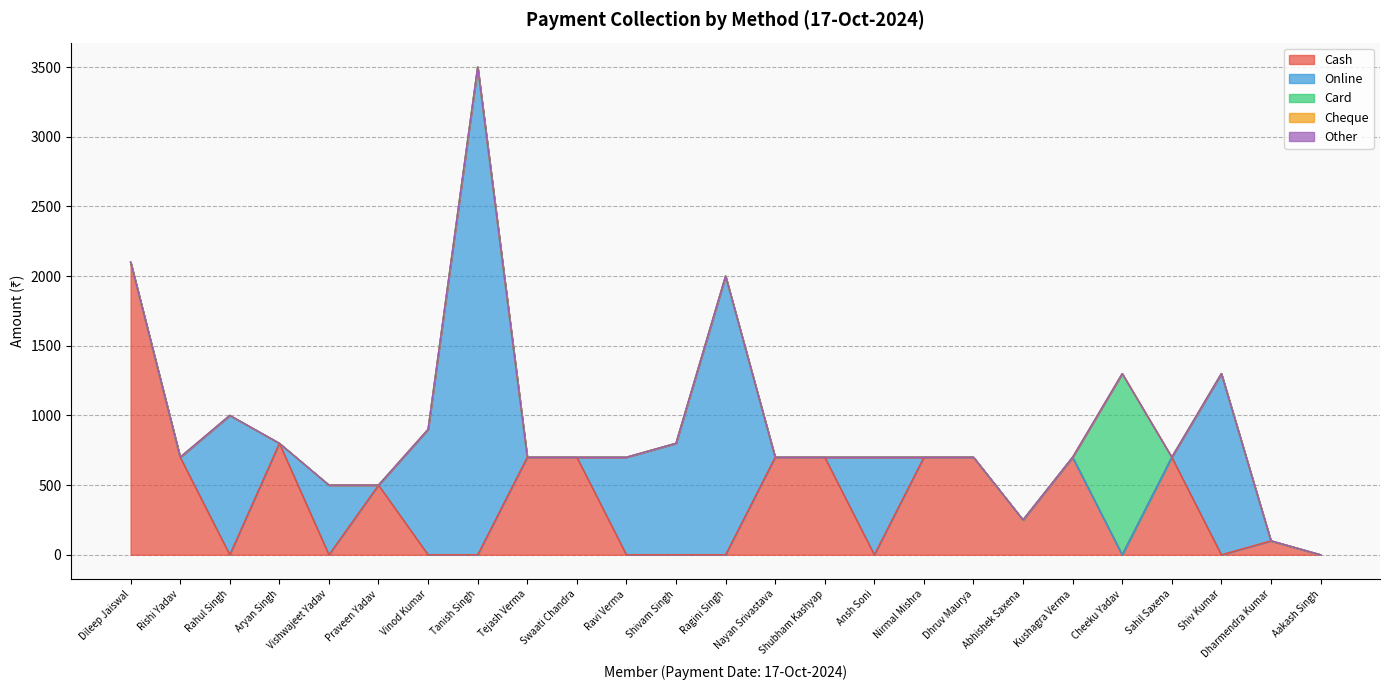

Which has a higher value, Vinod Kumar or Ansh Soni?

Vinod Kumar